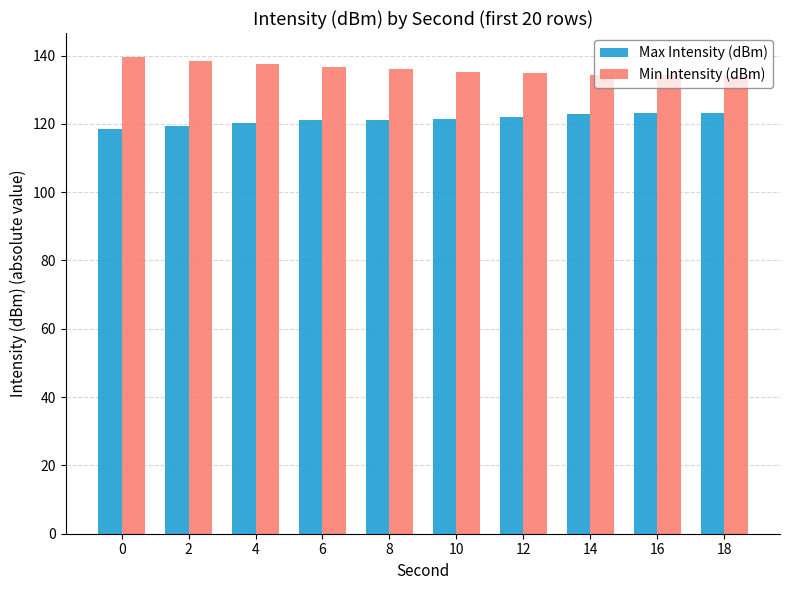

Count the number of categories in the chart.

10